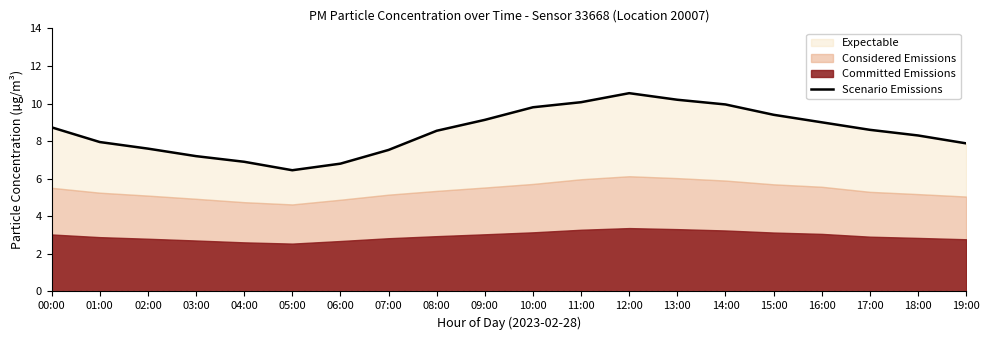

List the labels in order of value, largest first.

12:00, 13:00, 11:00, 14:00, 10:00, 15:00, 09:00, 16:00, 00:00, 17:00, 08:00, 18:00, 01:00, 19:00, 02:00, 07:00, 03:00, 04:00, 06:00, 05:00